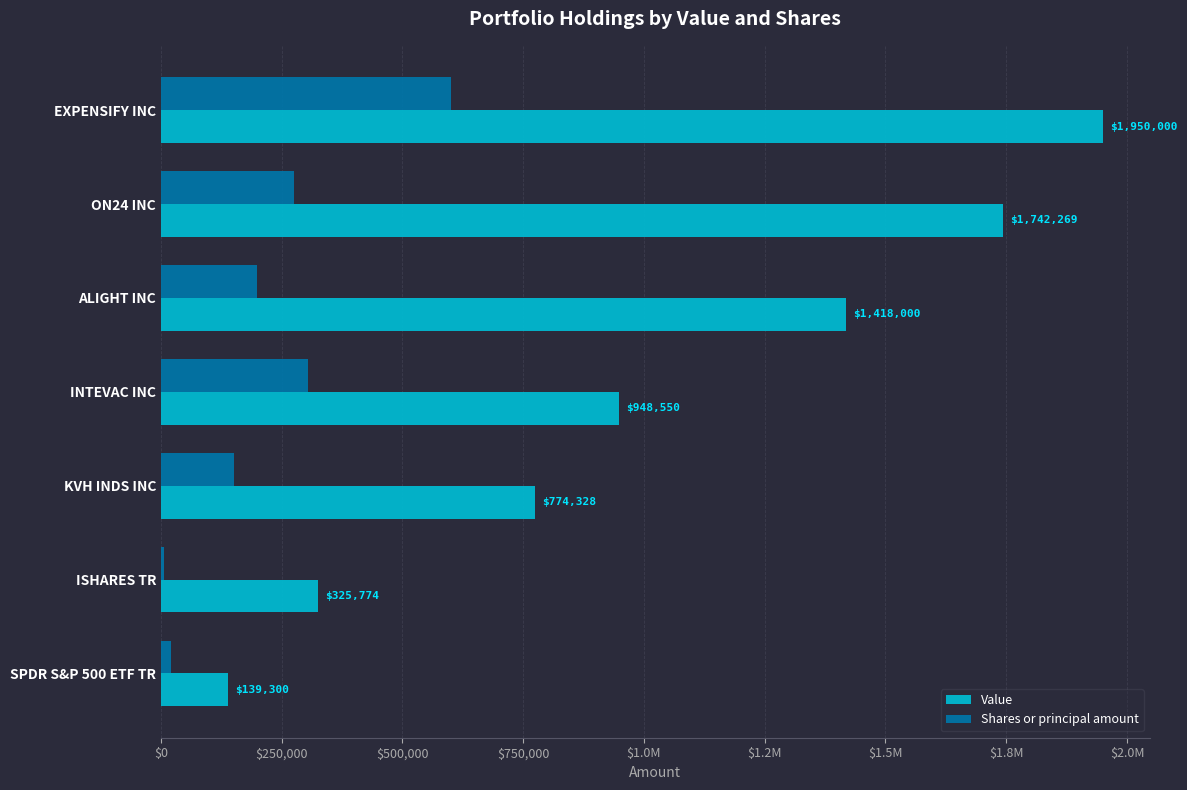

What are all the series names shown in the legend?

Value, Shares or principal amount